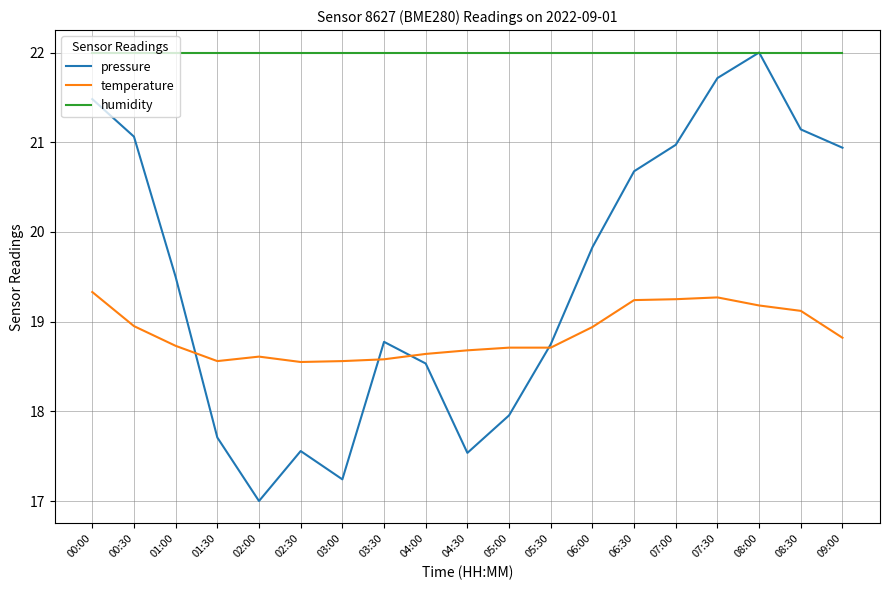

Rank the series by their average value, from lowest to highest.

temperature, pressure, humidity